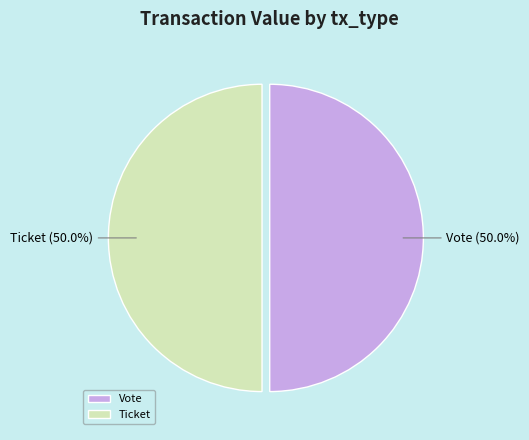

To the nearest percent, what is the average slice percentage?

50%